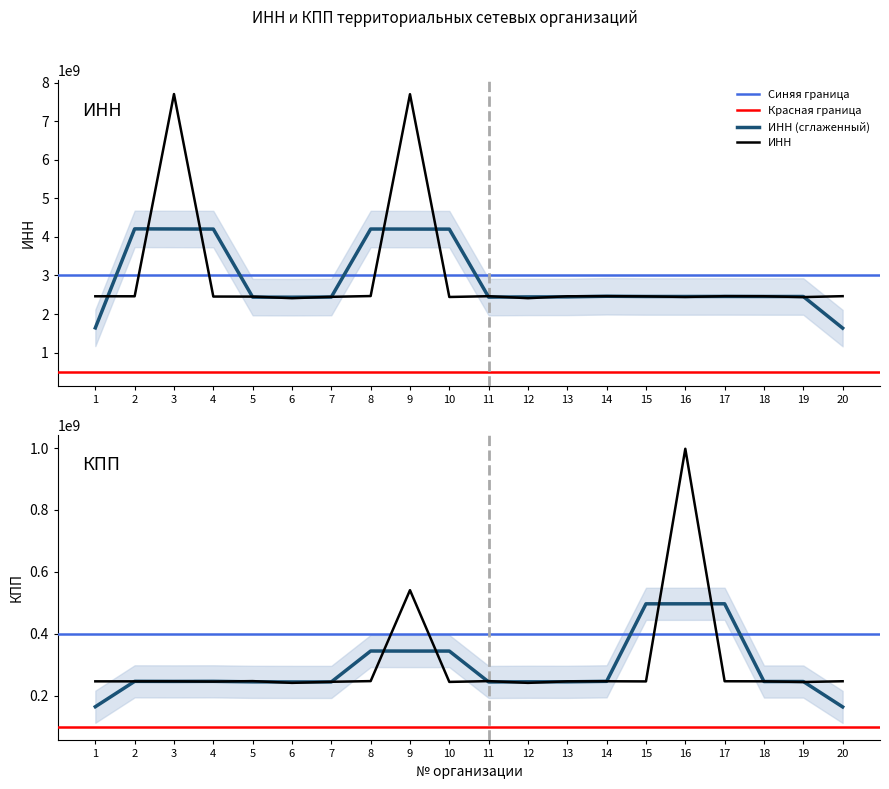

Where is the first local minimum for КПП?

2